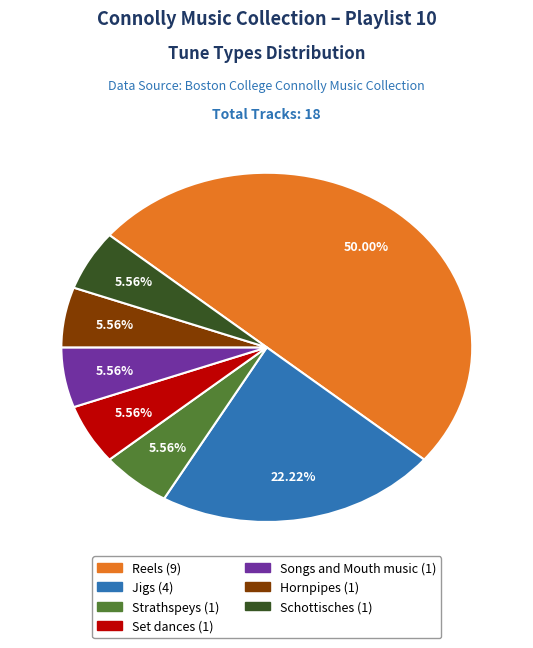

How many slices are in this pie chart?

7